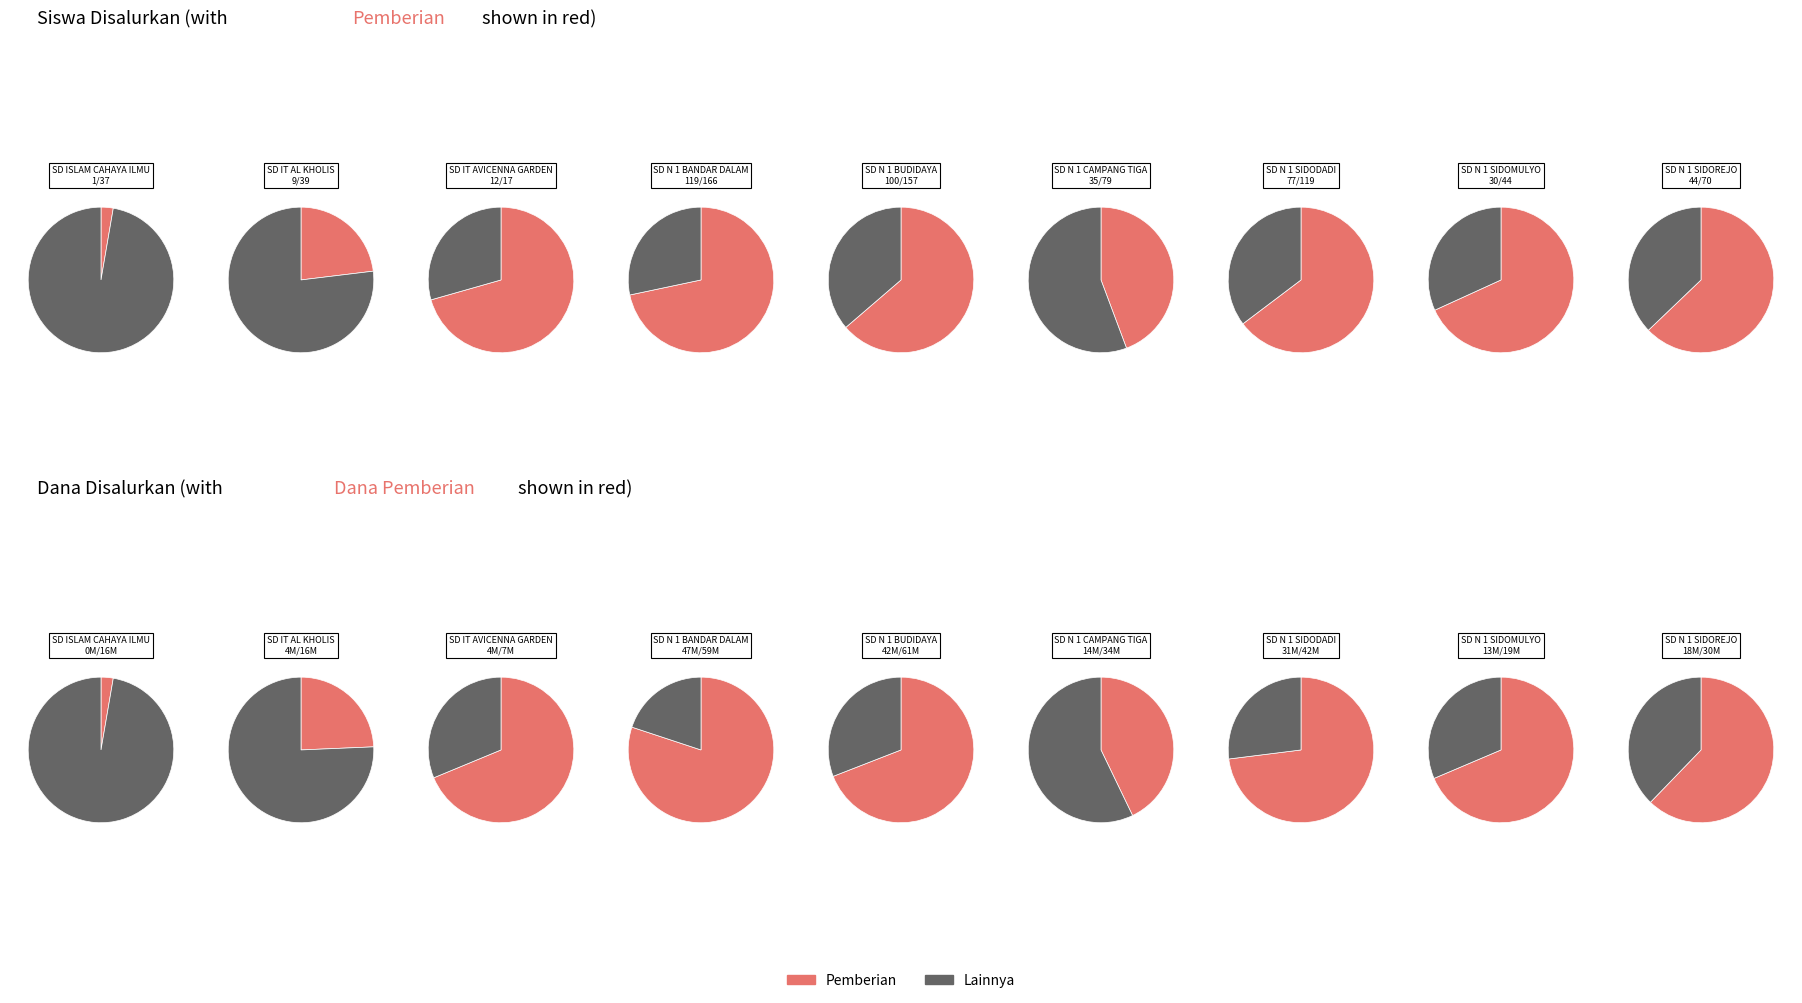

To the nearest percent, what portion does disalurkan represent?

6%